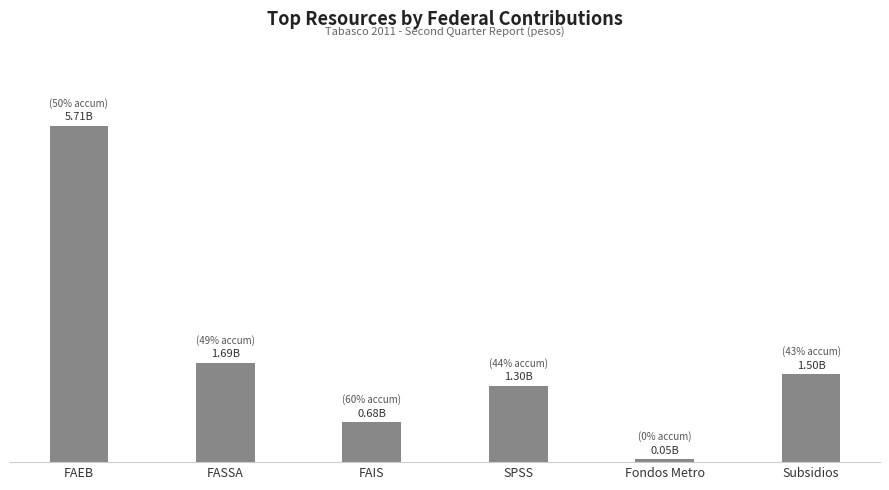

Is it true that the value at FAEB is 5709489526?

True